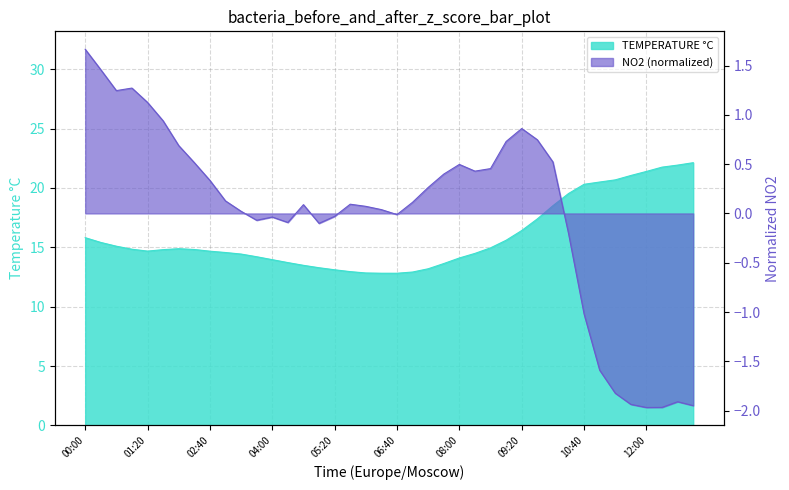

True or false: NO2 µg/m³ (norm) and TEMPERATURE °C cross at least once.

False